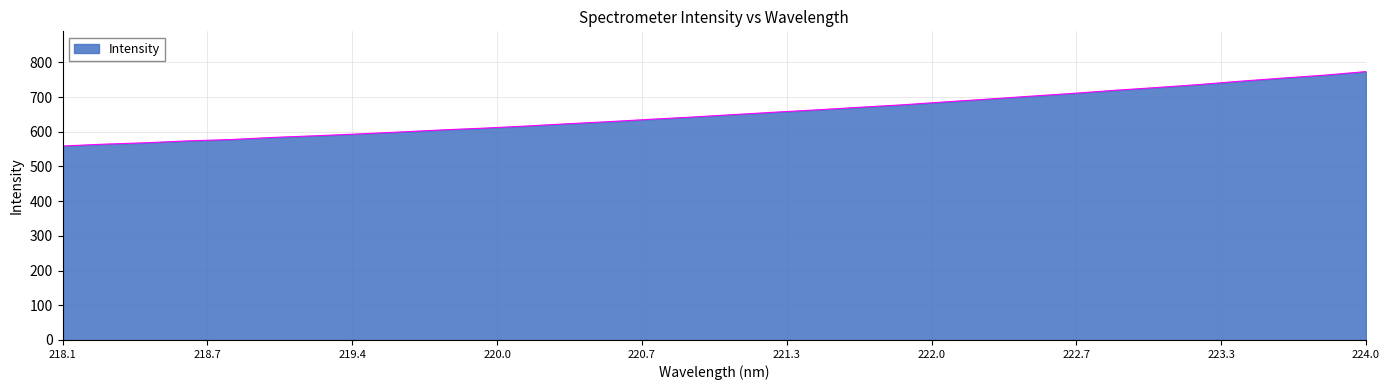

What is the difference between the maximum and minimum values?

214.5